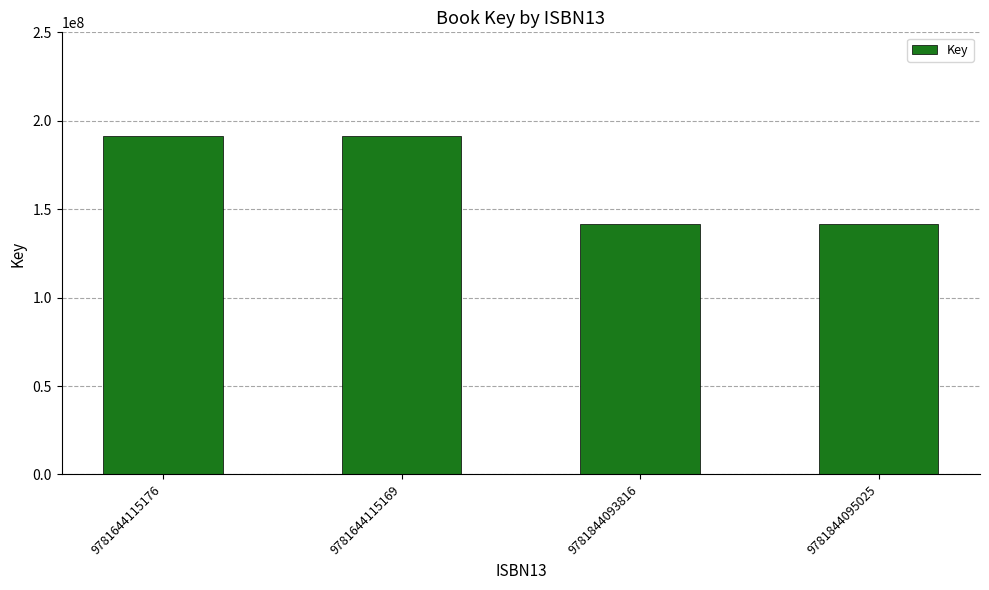

The chart shows a value of 191149465 at 9781644115176. True or false?

True